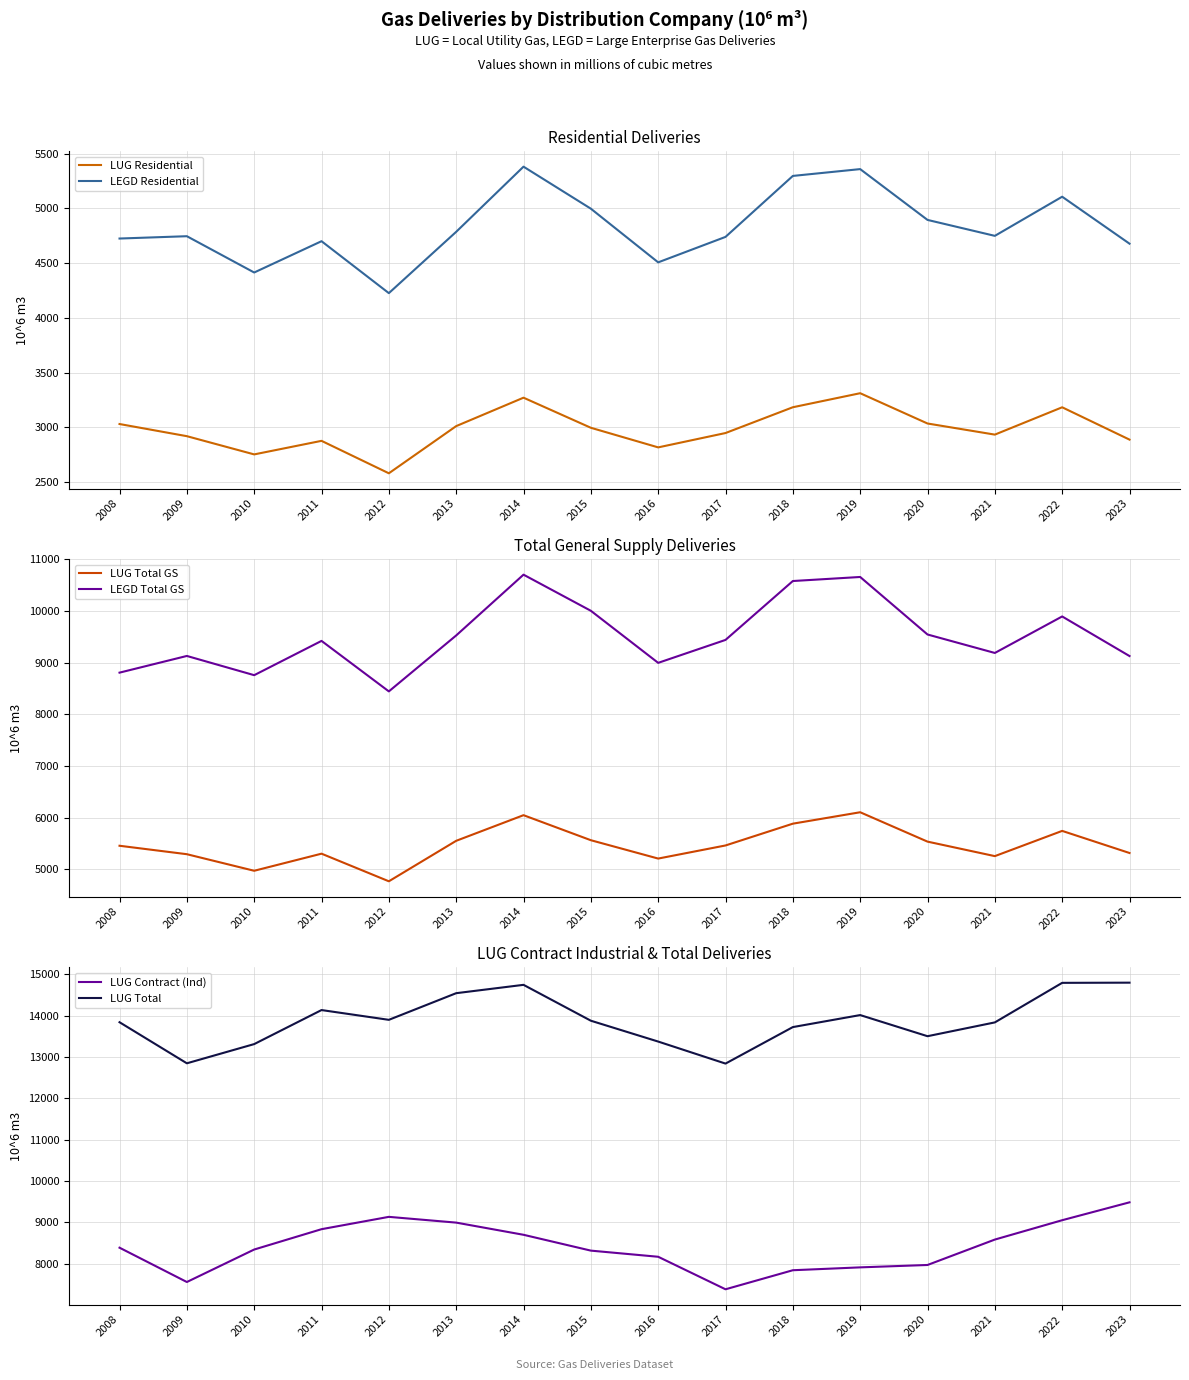

Between 2019 and 2022, which series saw the biggest shift?

LUG Contract (Ind)